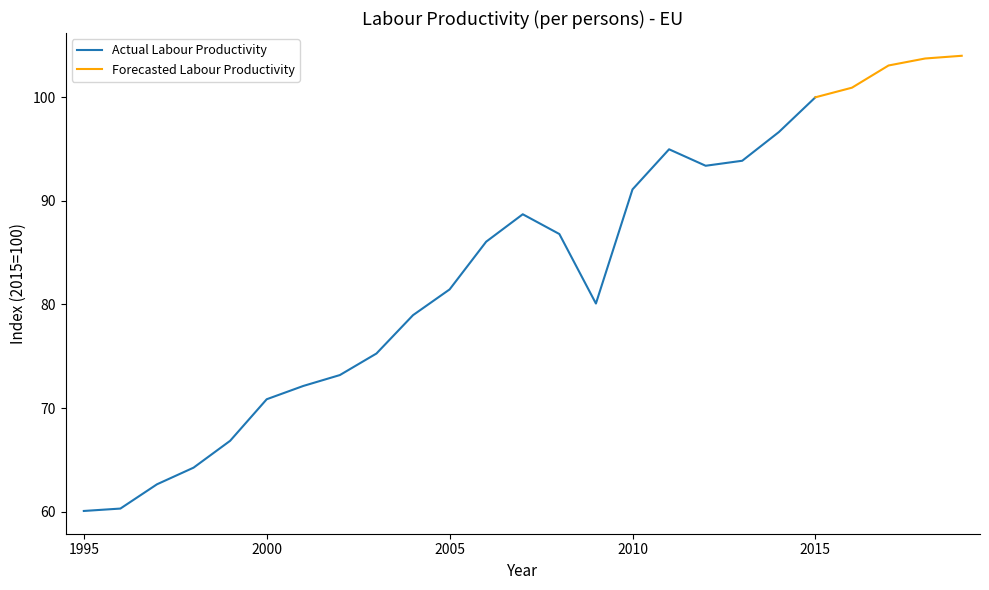

The value at 2010 is 145.5. True or false?

False